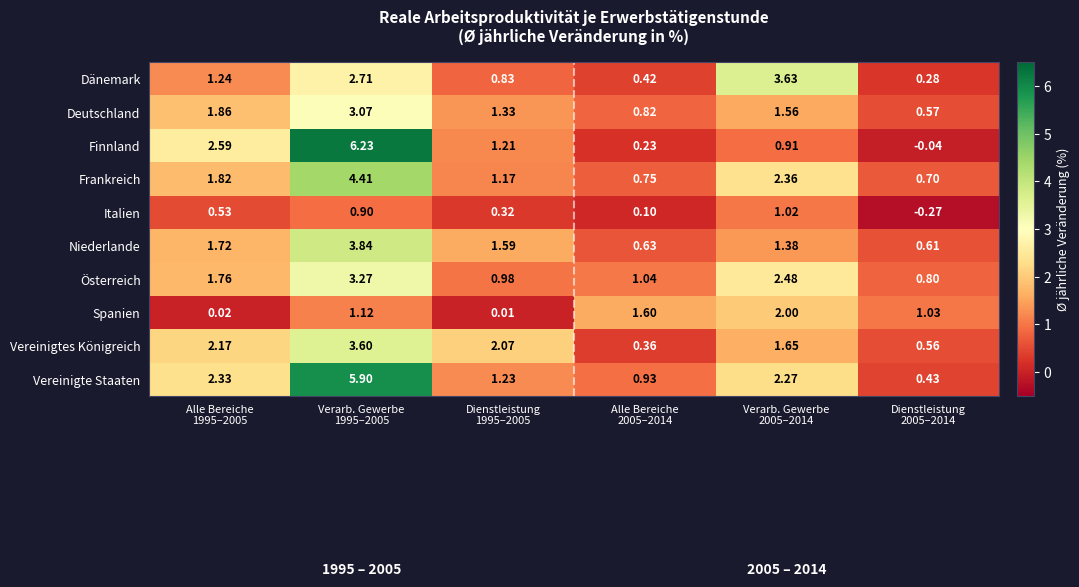

Which series has the largest range (max minus min)?

Finnland